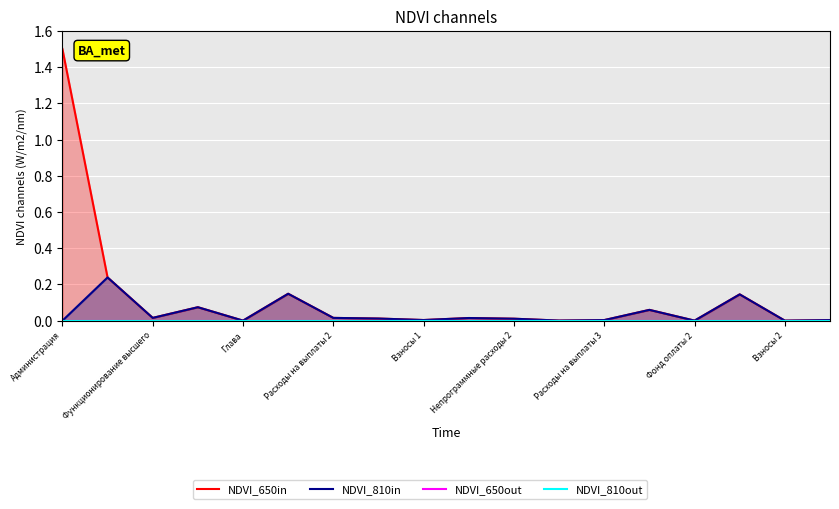

Which series has the largest total across all categories?

NDVI_650in